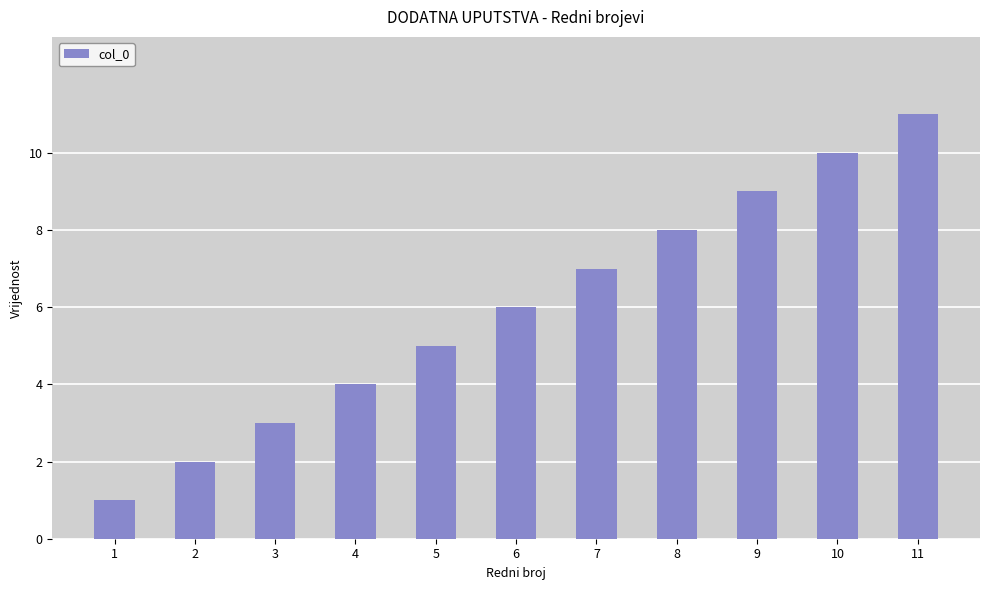

How many values are between 3 and 9?

7